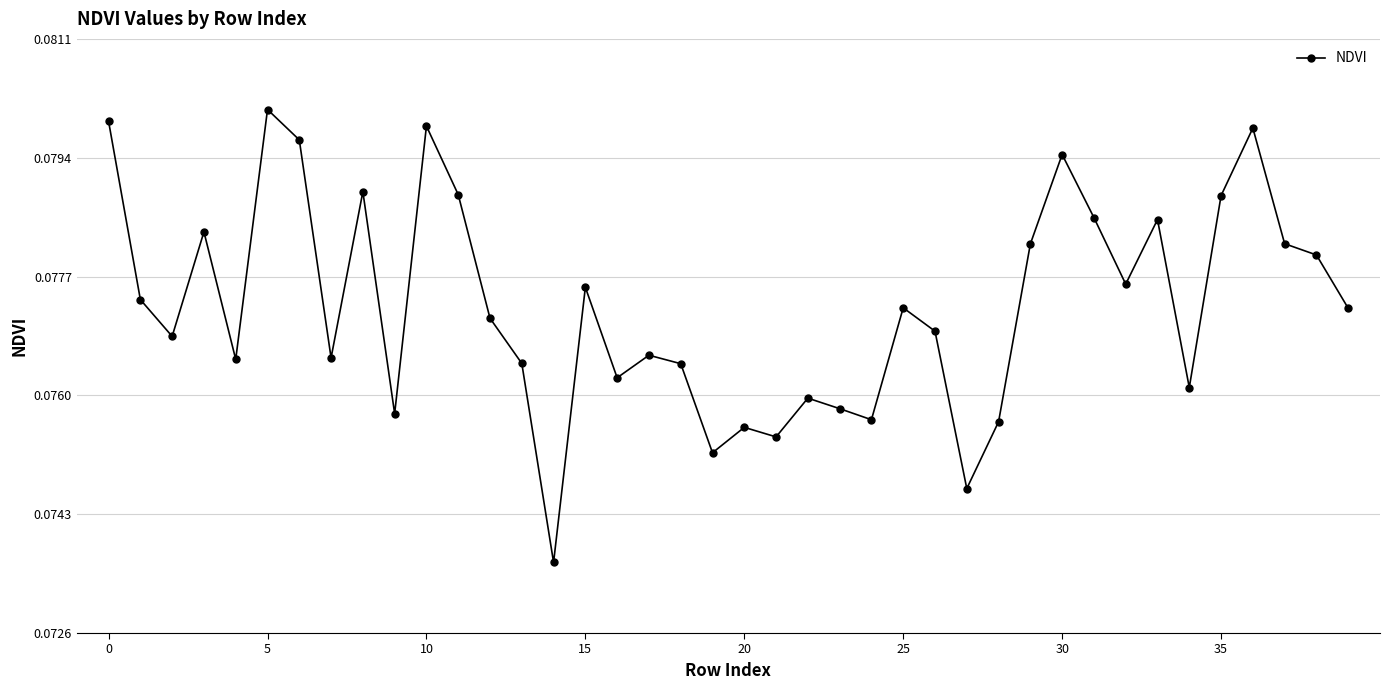

True or false: the data has more than 0 interior local peaks.

True